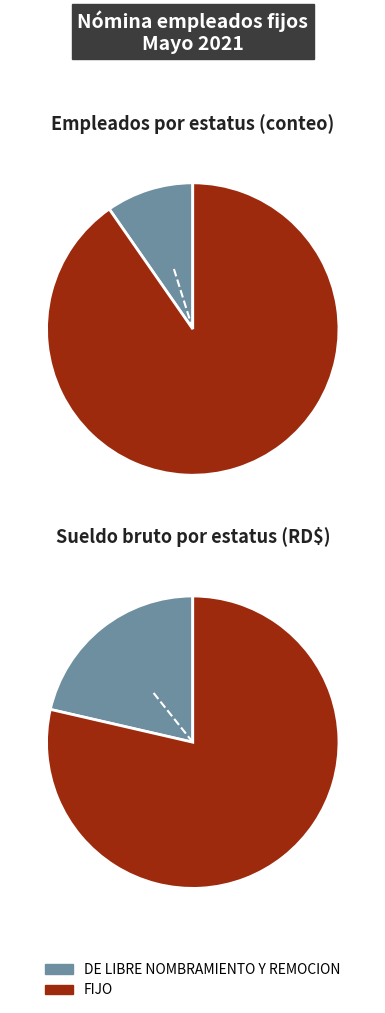

What is the largest slice in the pie chart?

FIJO